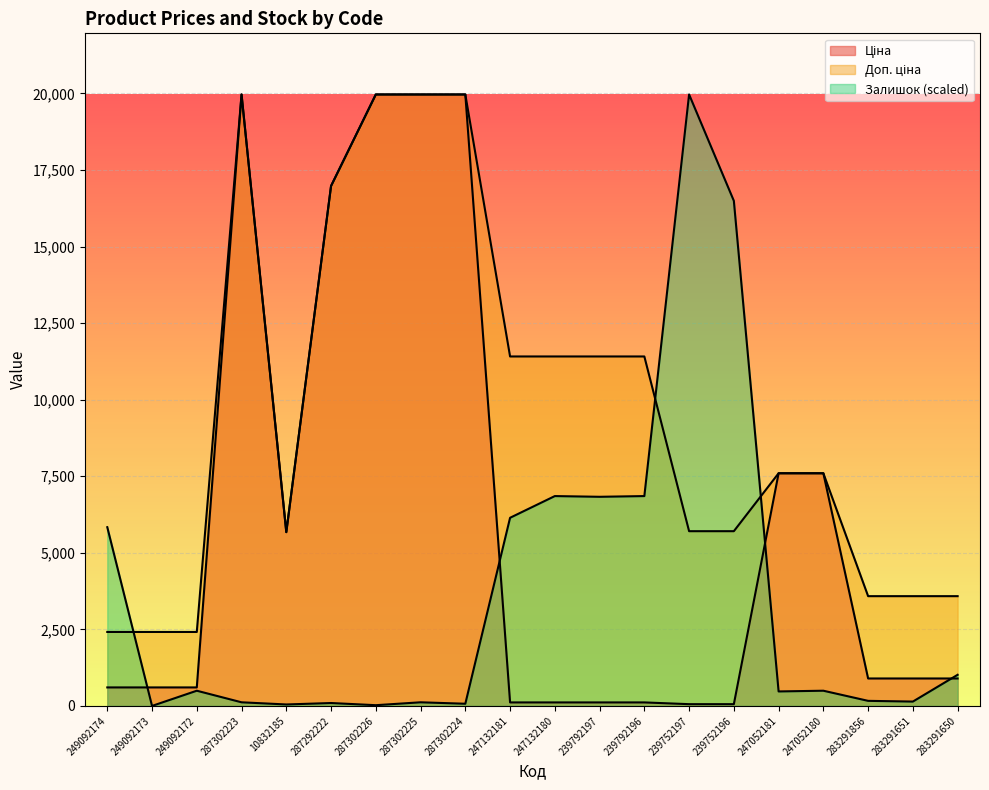

What is the minimum value for Ціна?

57.0